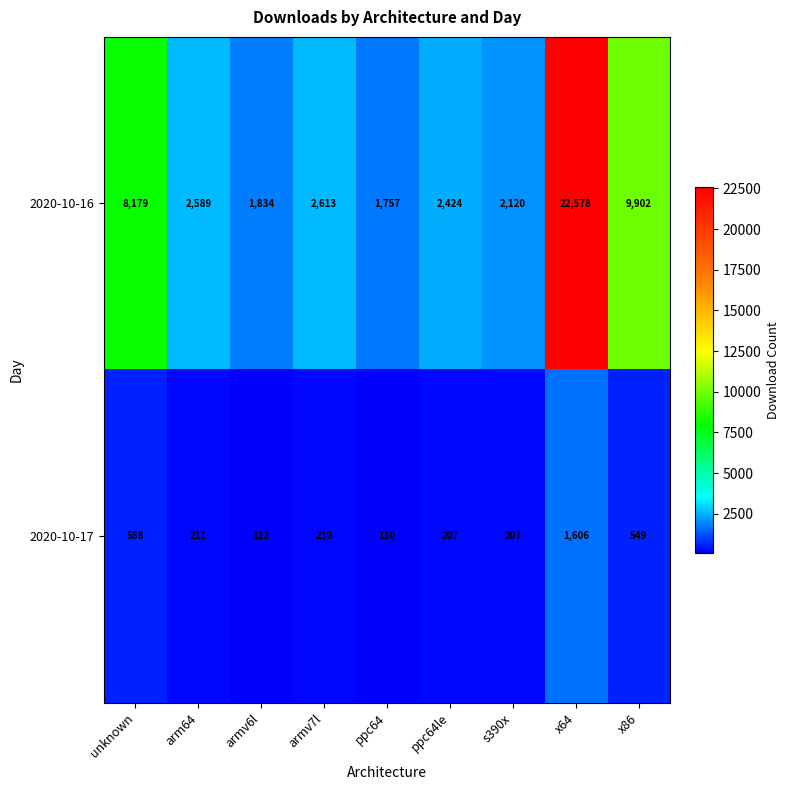

What is the difference between the 2020-10-16 values at unknown and x64?

14399